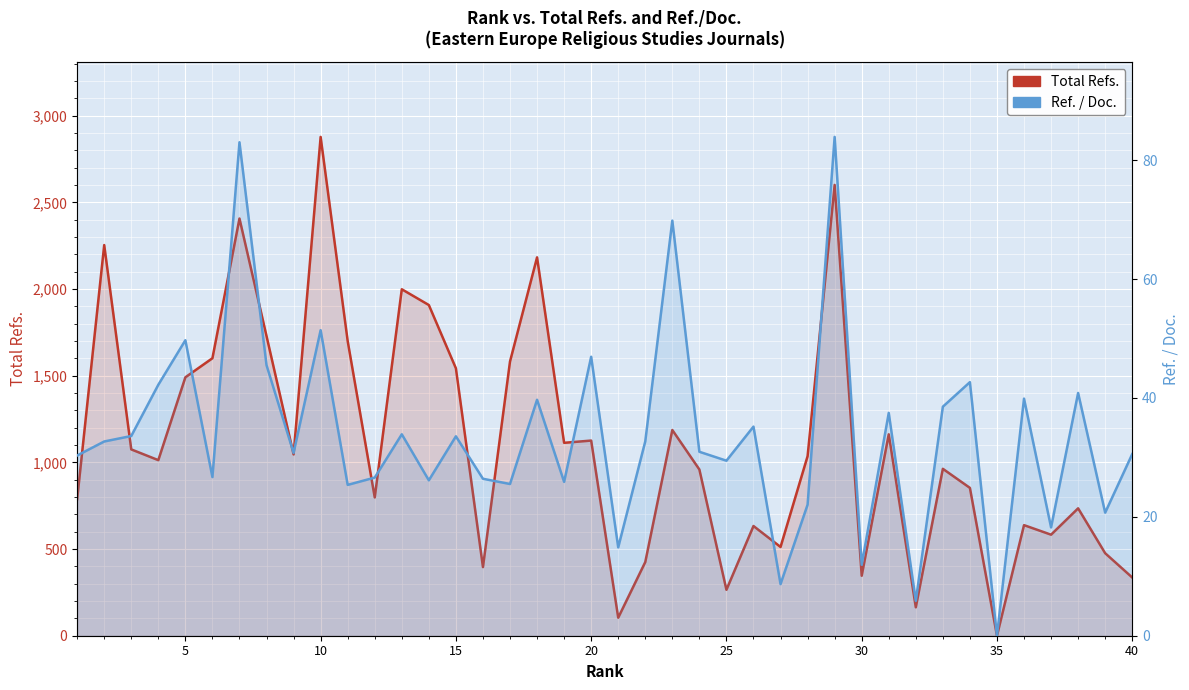

List the series in order of their overall mean, highest first.

Total Refs., Ref. / Doc.